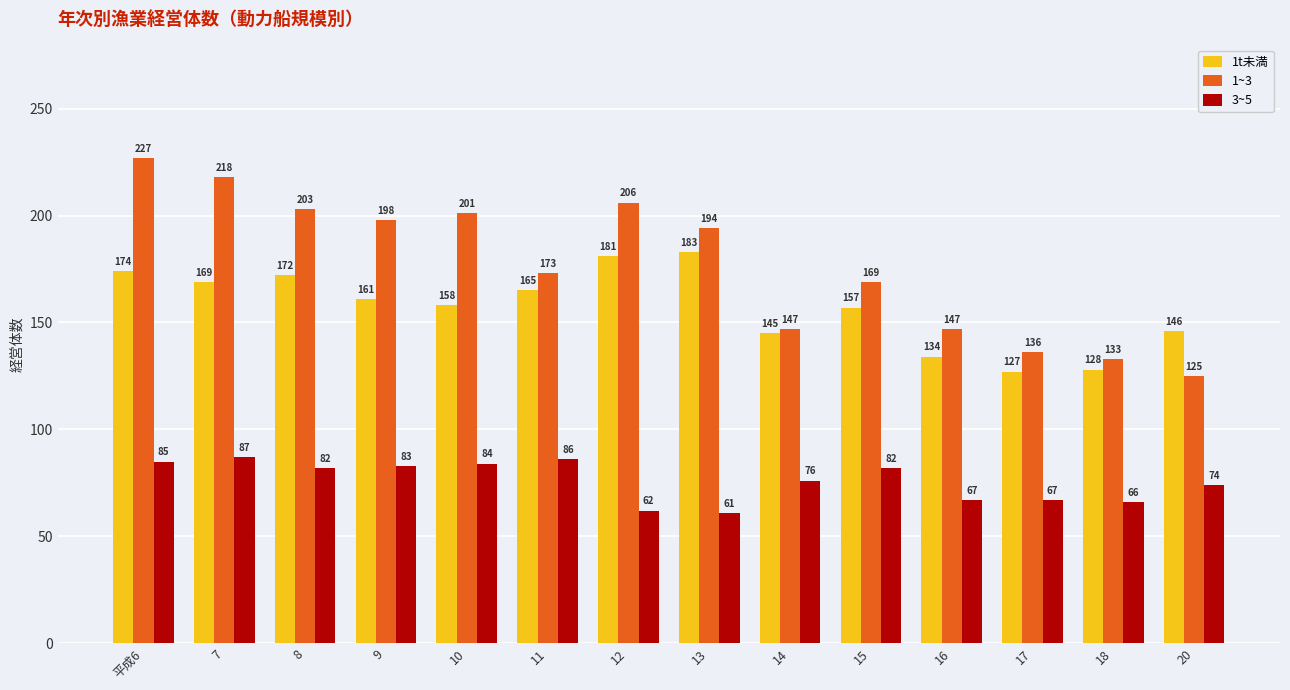

What is the label of the 3rd bar from the left?

8